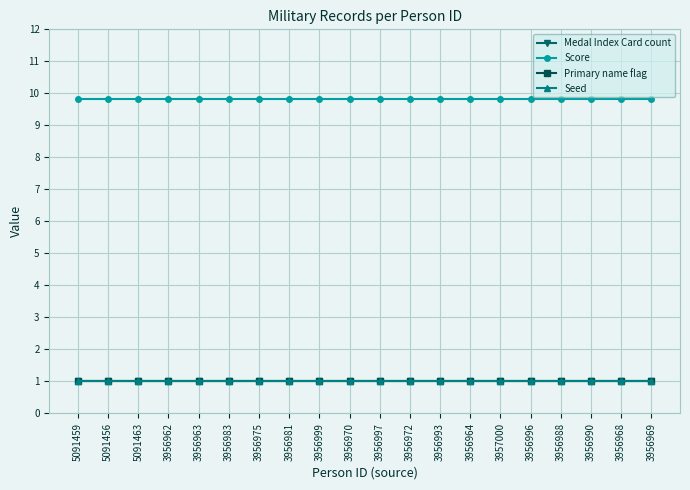

At how many categories does at least one series exceed 4?

20